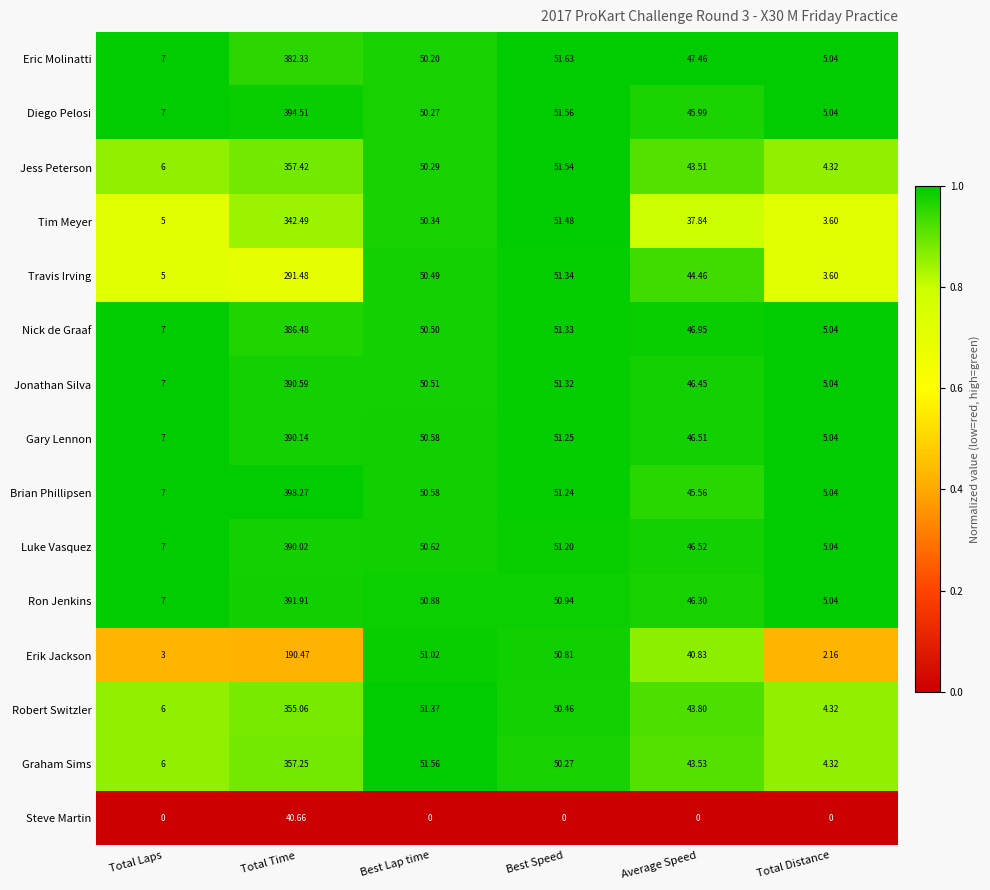

How many distinct data groups are displayed?

15